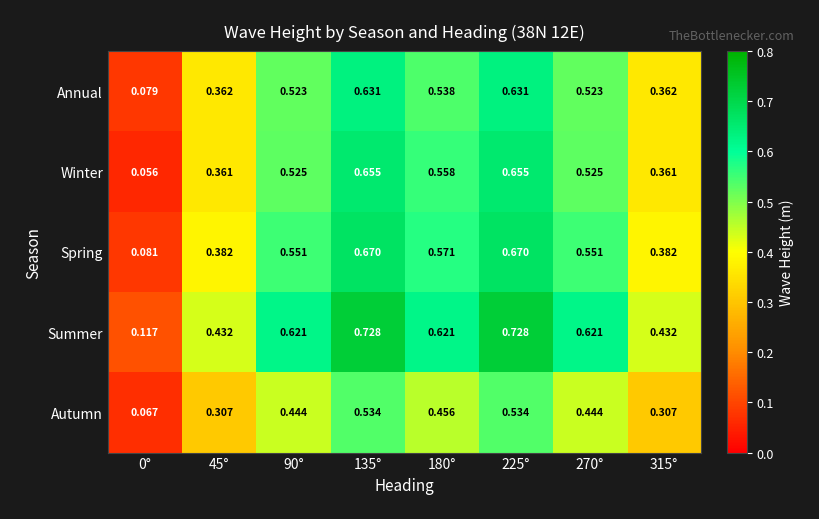

At 270°, list the series in order from largest to smallest.

Summer, Spring, Winter, Annual, Autumn